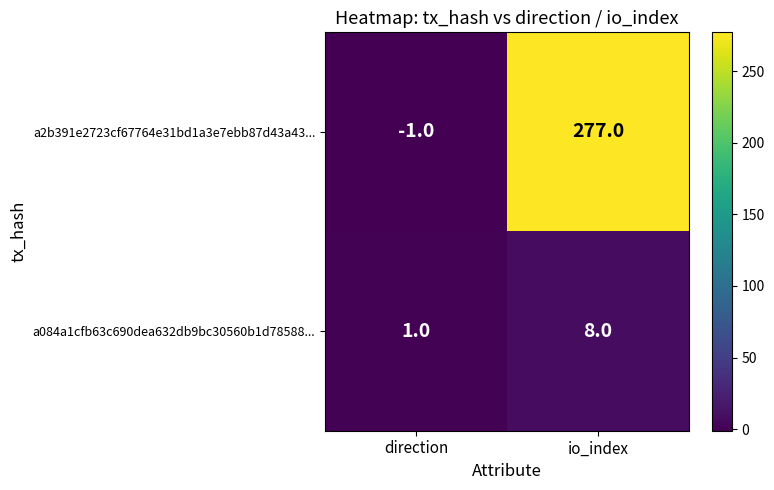

What is the difference between the a084a1cfb63c690dea632db9bc30560b1d78588... values at io_index and direction?

7